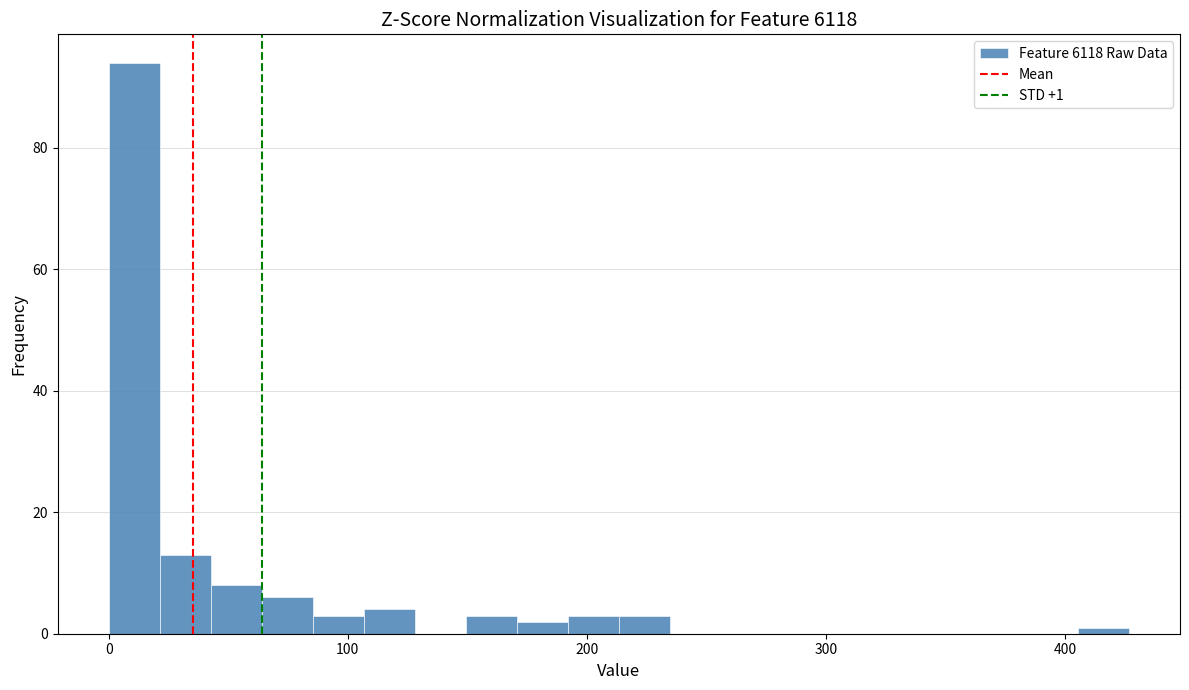

Around what value on the x-axis is the tallest bar? Give the approximate position of its centre, as read against the axis.

10